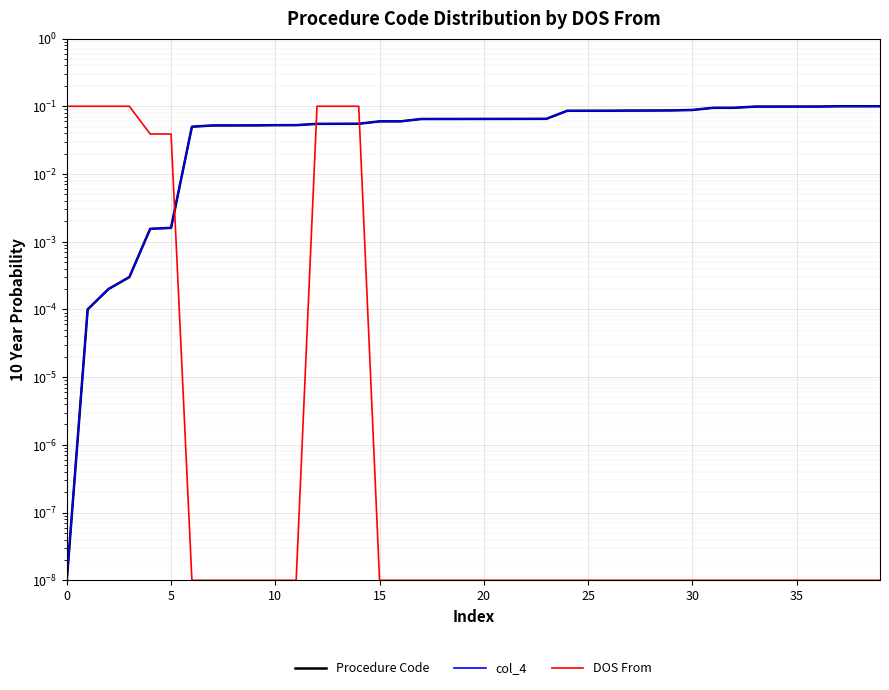

What are all the series names shown in the legend?

Procedure Code, col_4, DOS From